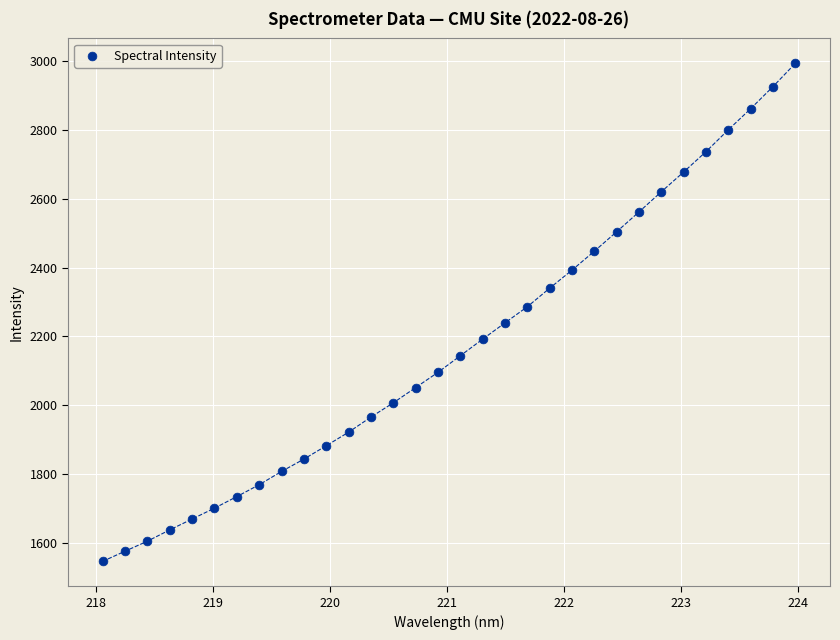

What is the range of Y values (max minus min)?

1449.4